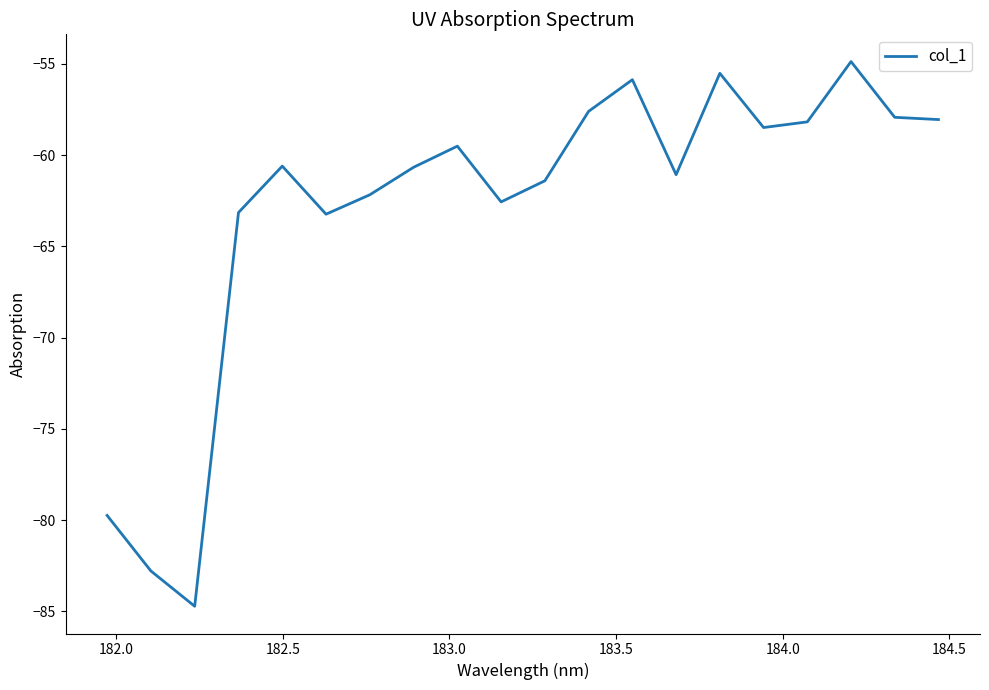

True or false: there are more than 1 points higher than both neighbors.

True